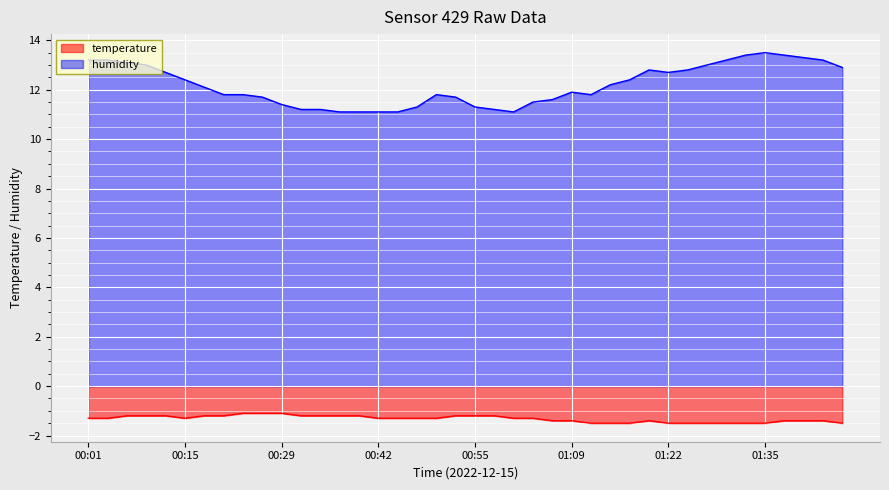

How many series are shown in this chart?

2